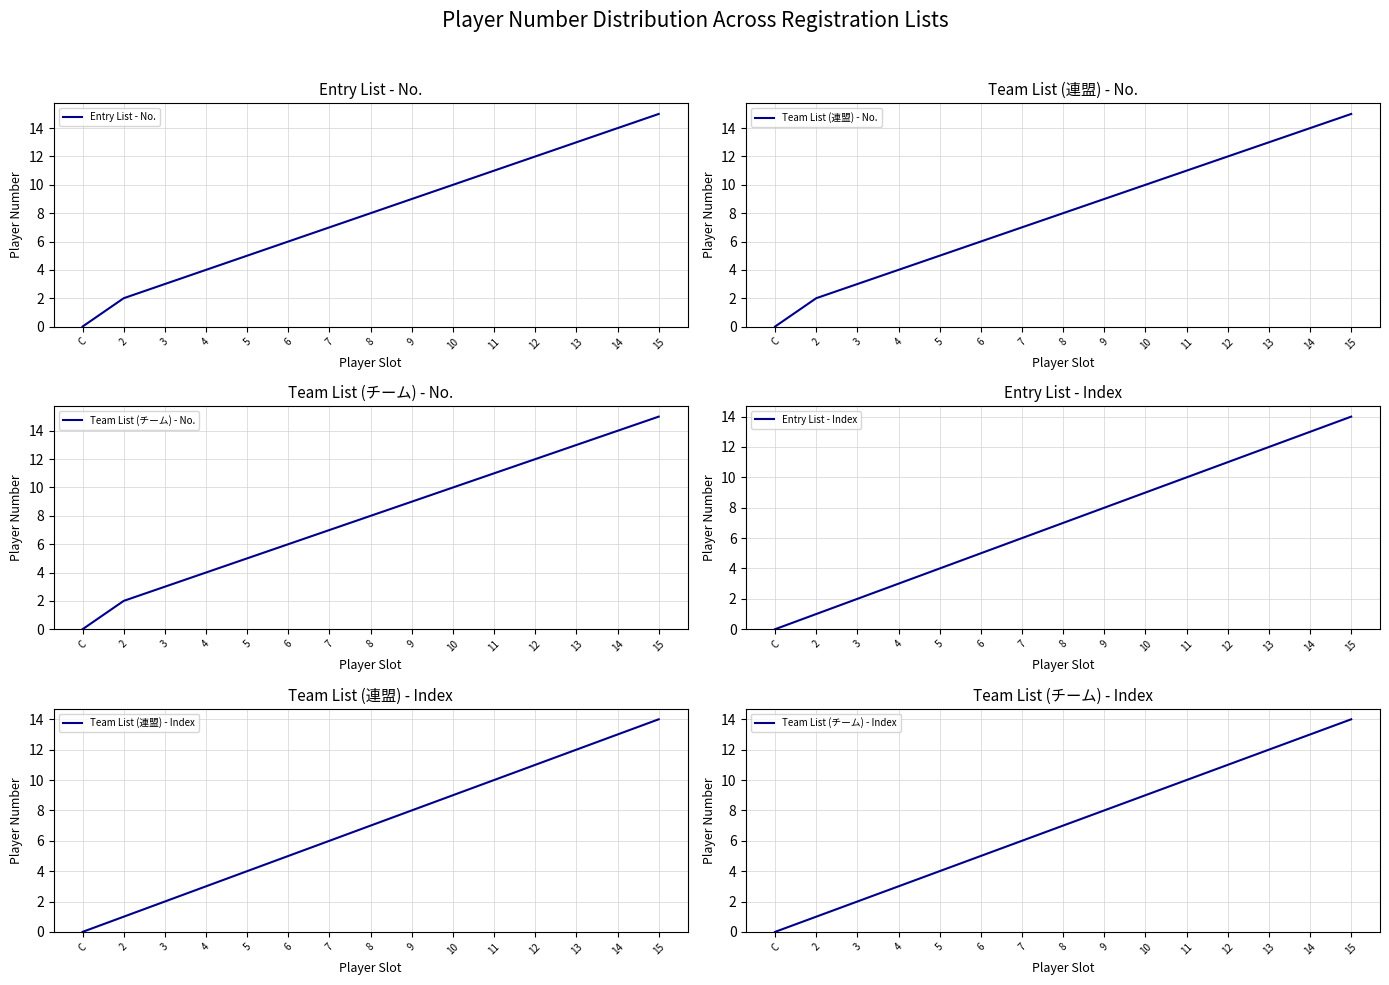

Which series changed the most between C and 6?

Entry List - No.